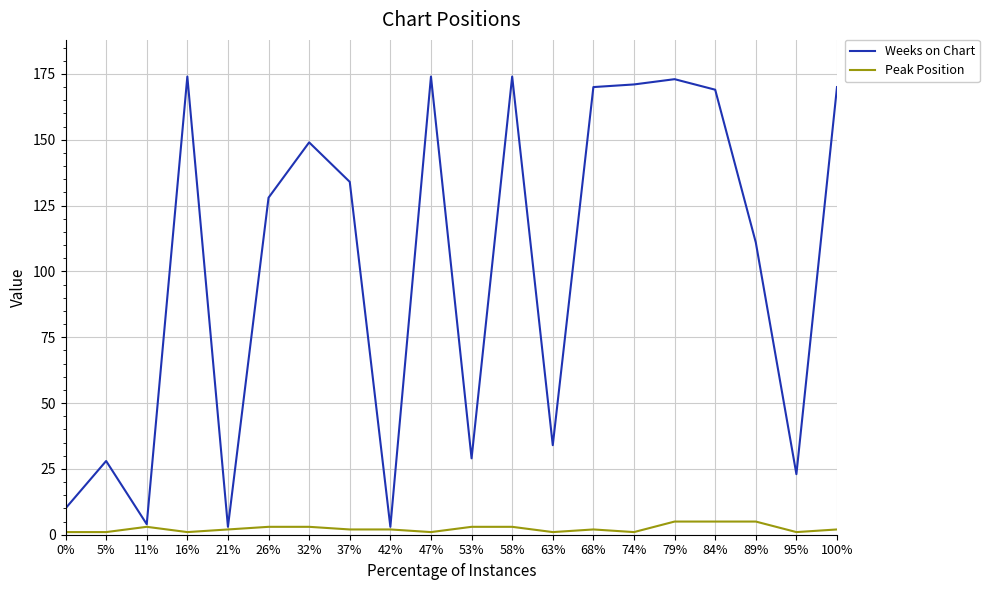

Is the value of Weeks on Chart at 26% greater than the value of Peak Position at 68%?

Yes